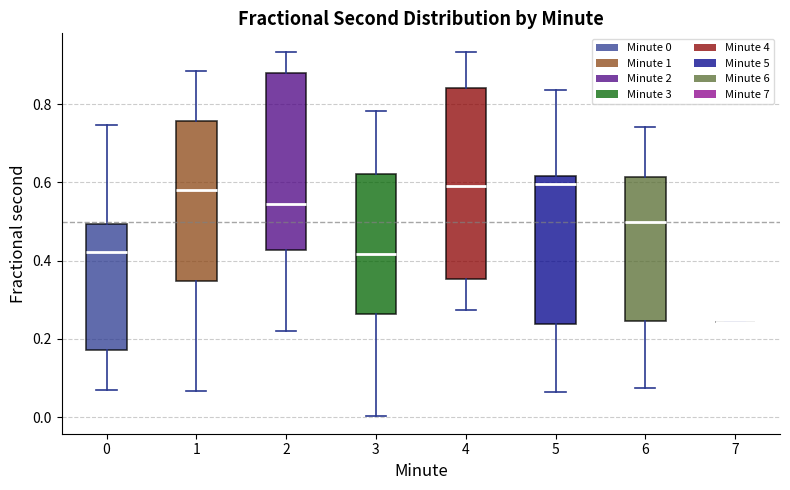

Reading left to right, transcribe this box plot: for each box, give where its median line is, the range the box spans, and where its two whiskers end, as read against the y-axis. The values are not printed on the chart, so give them approximately, as read against the axis.

0: median 0.42, box 0.18 to 0.50, whiskers 0.06 to 0.74
1: median 0.58, box 0.34 to 0.76, whiskers 0.06 to 0.88
2: median 0.54, box 0.42 to 0.88, whiskers 0.22 to 0.94
3: median 0.42, box 0.26 to 0.62, whiskers 0.00 to 0.78
4: median 0.60, box 0.36 to 0.84, whiskers 0.28 to 0.94
5: median 0.60, box 0.24 to 0.62, whiskers 0.06 to 0.84
6: median 0.50, box 0.24 to 0.62, whiskers 0.08 to 0.74
7: box collapsed to a line at 0.24, whiskers 0.24 to 0.24